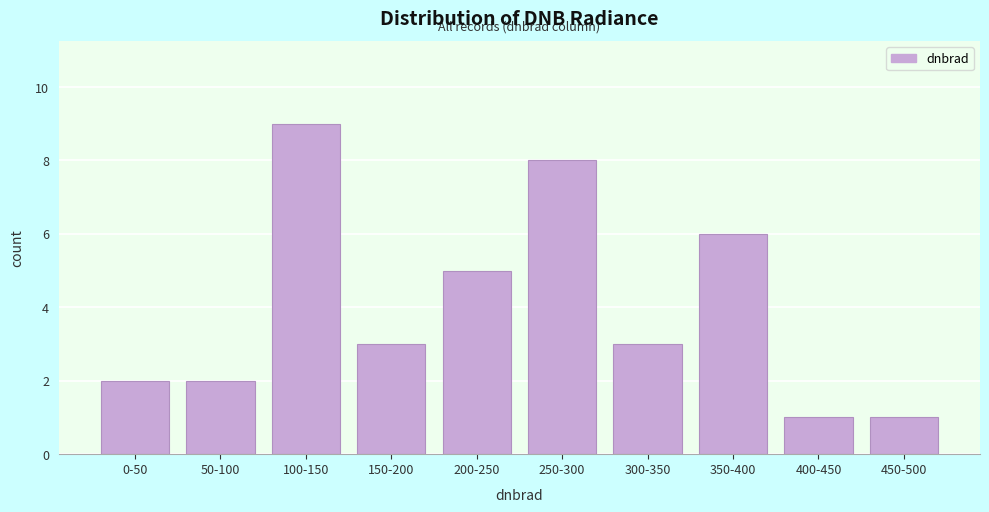

Reading right to left, transcribe all the data shown in this chart.

450-500=1	400-450=1	350-400=6	300-350=3	250-300=8	200-250=5	150-200=3	100-150=9	50-100=2	0-50=2